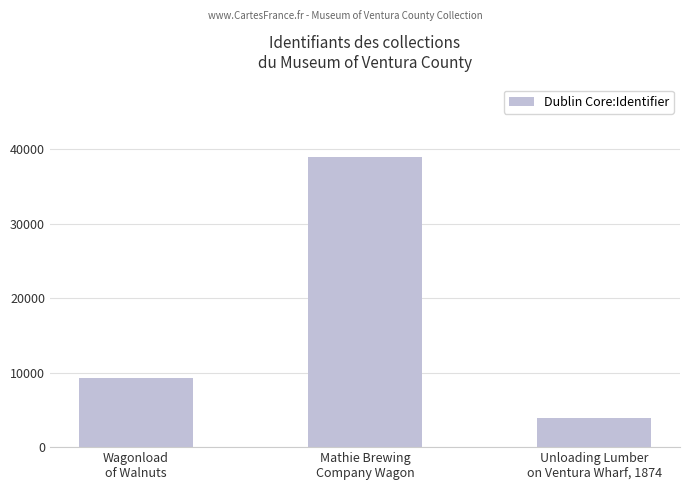

How many values are below 9226?

1